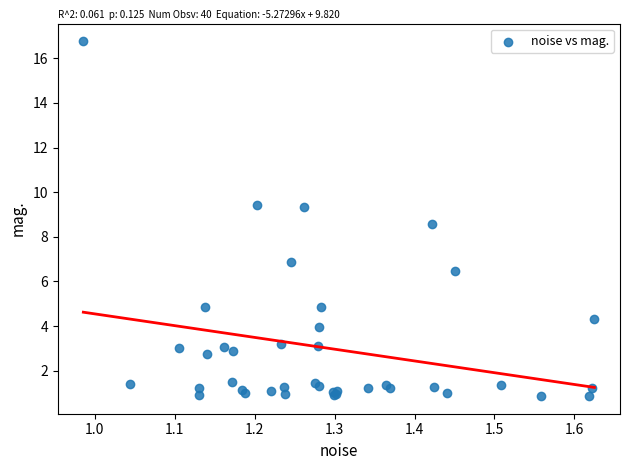

What Y value in the scatter plot is closest to 8?

8.6